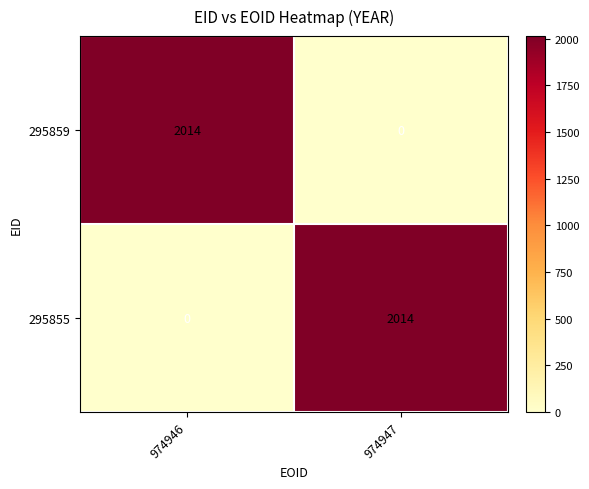

Reading left to right, extract all data points from this chart.

295859: 974946=2014	974947=0
295855: 974946=0	974947=2014